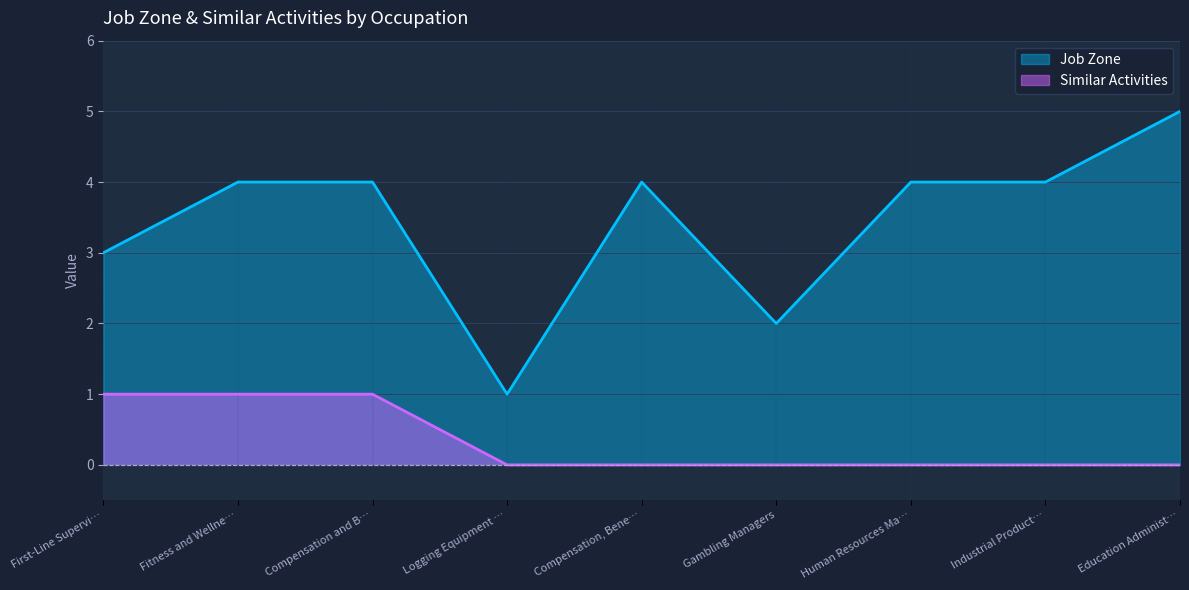

Which series has the largest range (max minus min)?

Job Zone